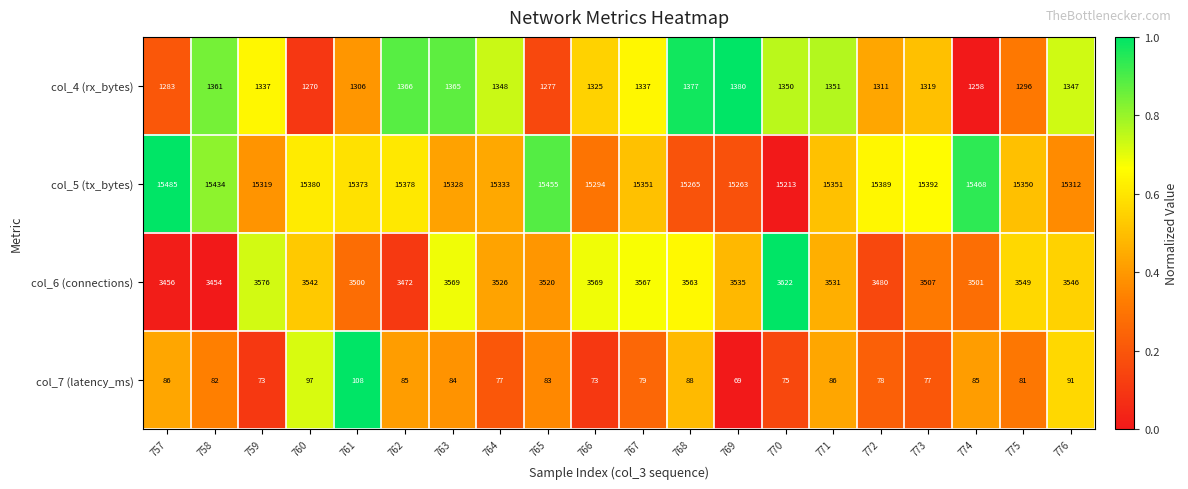

Which series has the largest range (max minus min)?

col_5 (tx_bytes)